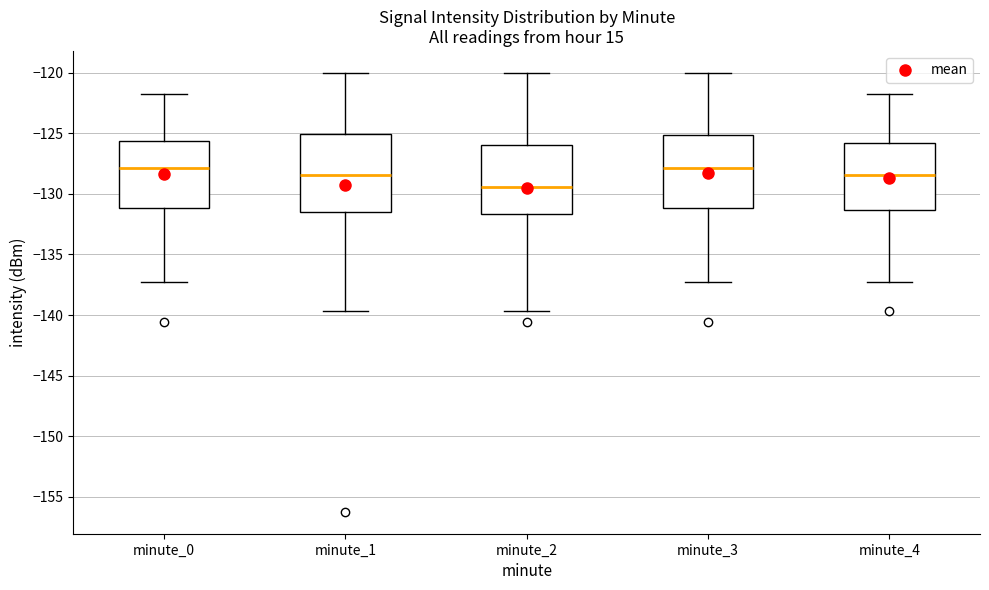

Reading left to right, transcribe this box plot: for each box, give where its median line is, the range the box spans, and where its two whiskers end, as read against the y-axis. The values are not printed on the chart, so give them approximately, as read against the axis.

minute_0: median -128.0, box -131.0 to -125.5, whiskers -137.5 to -121.5
minute_1: median -128.5, box -131.5 to -125.0, whiskers -139.5 to -120.0
minute_2: median -129.5, box -131.5 to -126.0, whiskers -139.5 to -120.0
minute_3: median -128.0, box -131.0 to -125.0, whiskers -137.5 to -120.0
minute_4: median -128.5, box -131.5 to -126.0, whiskers -137.5 to -121.5